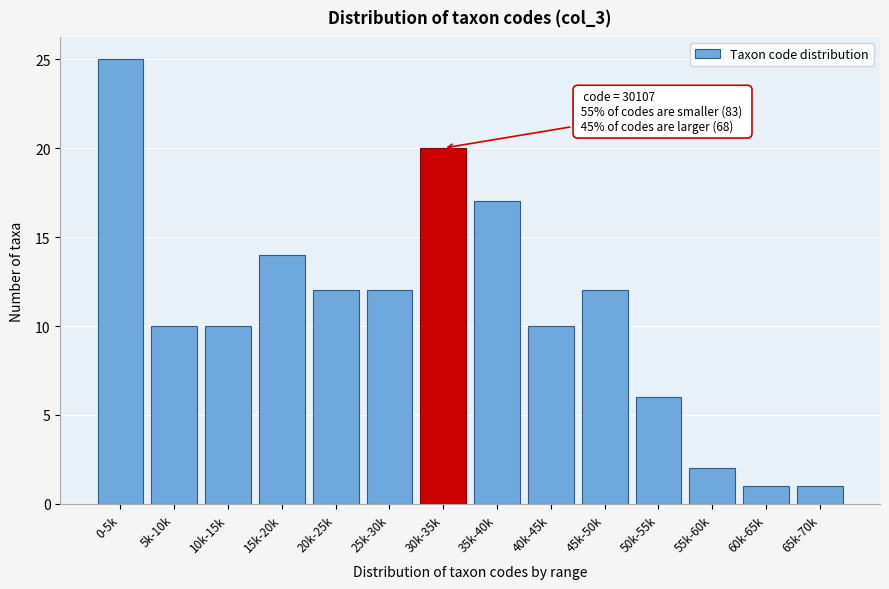

Reading left to right, extract all data points from this chart.

25	10	10	14	12	12	20	17	10	12	6	2	1	1